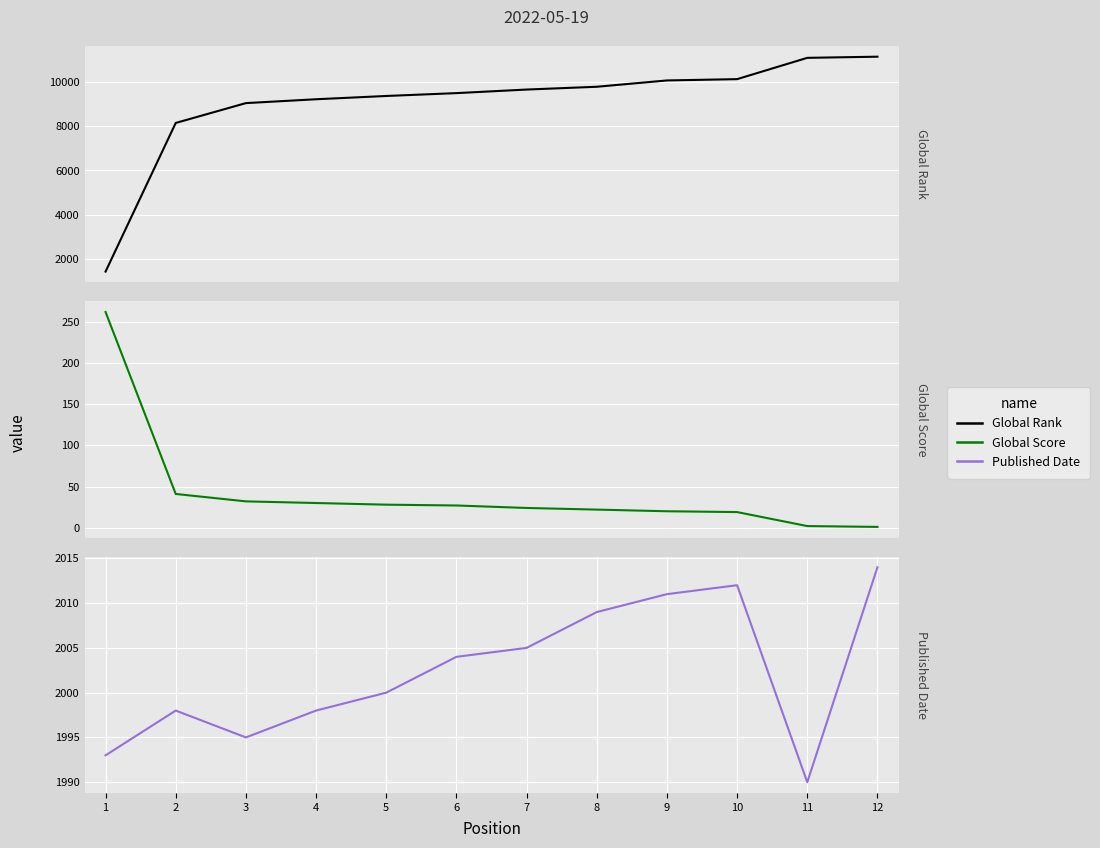

What is the spread (max minus min) of values at 9?

10044